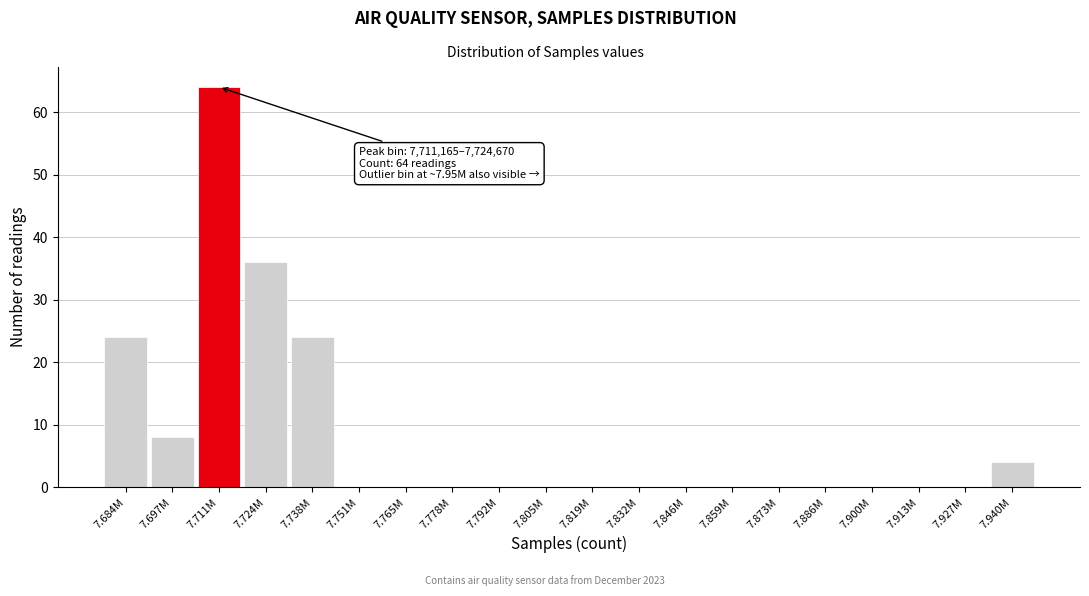

Reading right to left, what are all the values shown in this chart?

7.940M=4	7.927M=0	7.913M=0	7.900M=0	7.886M=0	7.873M=0	7.859M=0	7.846M=0	7.832M=0	7.819M=0	7.805M=0	7.792M=0	7.778M=0	7.765M=0	7.751M=0	7.738M=24	7.724M=36	7.711M=64	7.697M=8	7.684M=24